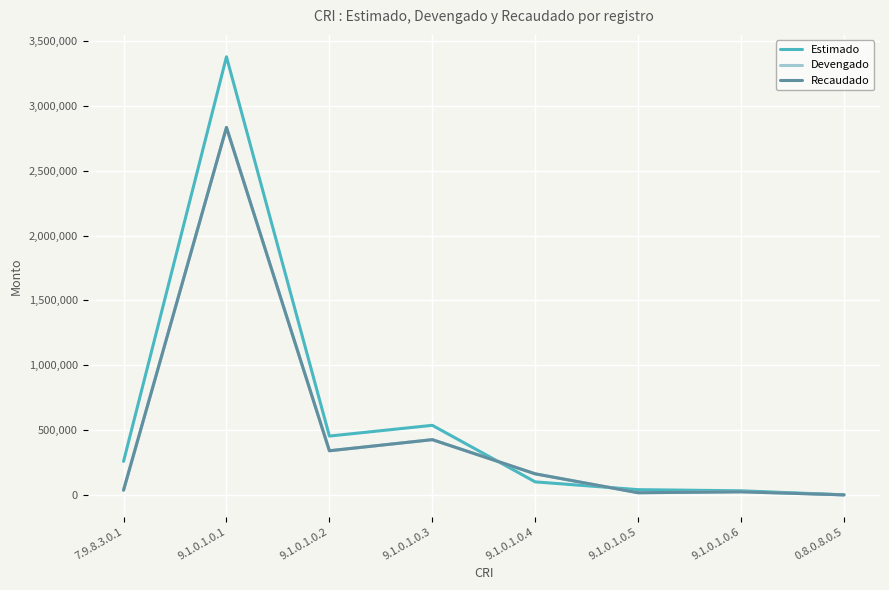

What is the total value across all series at 9.1.0.1.0.5?

72460.0